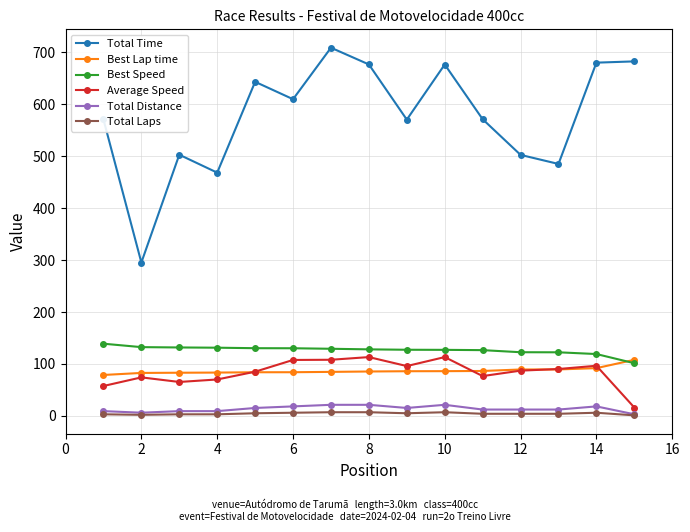

Which series has the largest total across all categories?

Total Time